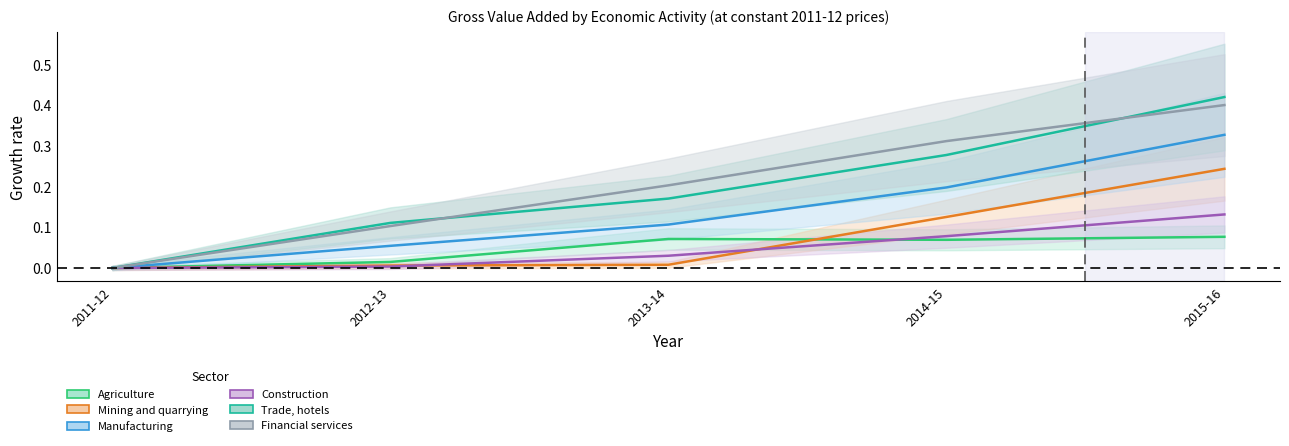

Reading left to right, extract all data points from this chart.

Agriculture: 0.0	0.0	0.1	0.1	0.1
Mining and quarrying: 0.0	0.0	0.0	0.1	0.2
Manufacturing: 0.0	0.1	0.1	0.2	0.3
Construction: 0.0	0.0	0.0	0.1	0.1
Trade, hotels: 0.0	0.1	0.2	0.3	0.4
Financial services: 0.0	0.1	0.2	0.3	0.4